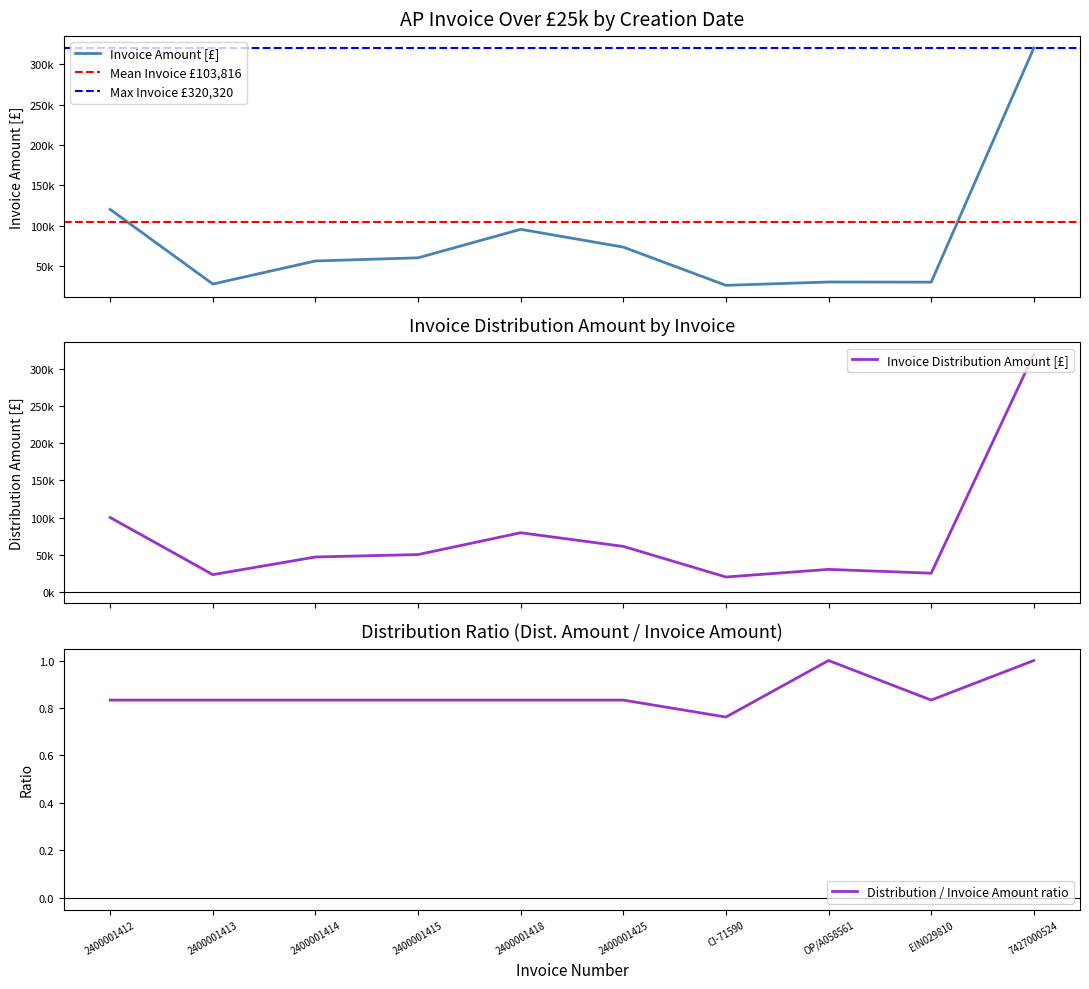

Is it true that Distribution / Invoice Amount ratio equals 0.4 at 2400001414?

False